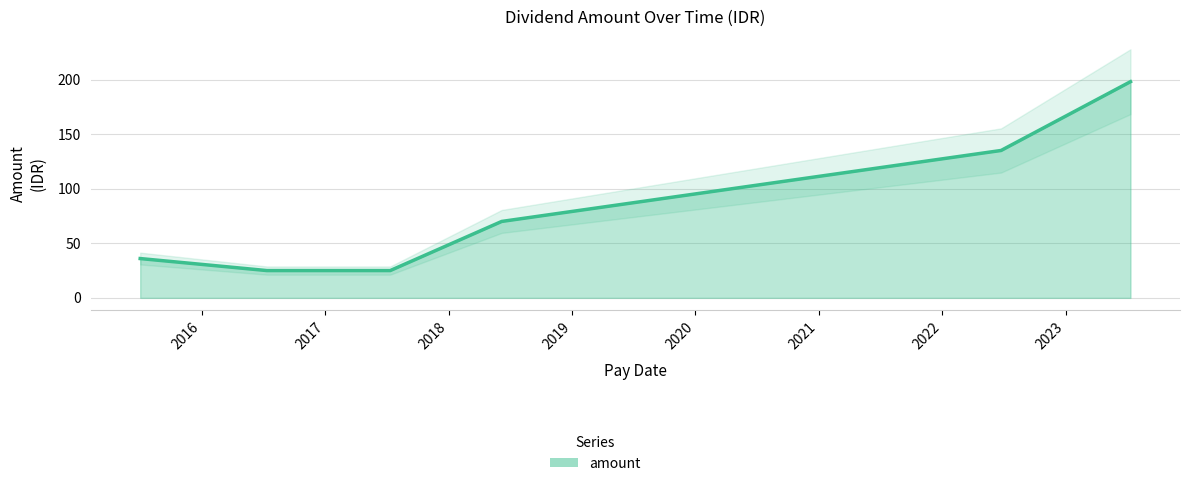

What is the difference between the second highest and second lowest values?

110